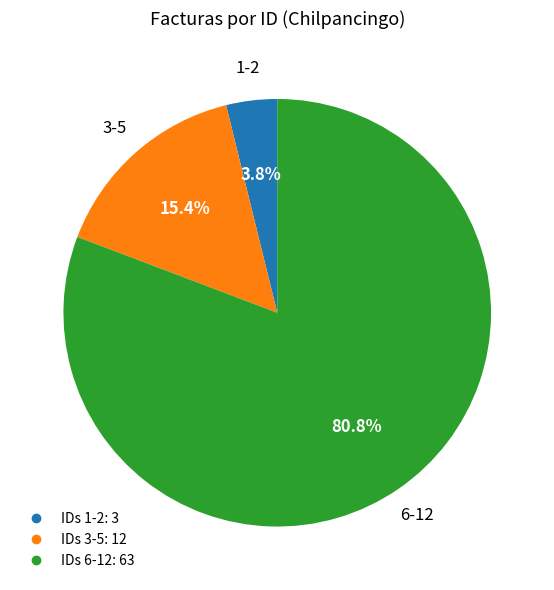

To the nearest percent, what is the average slice percentage?

33%